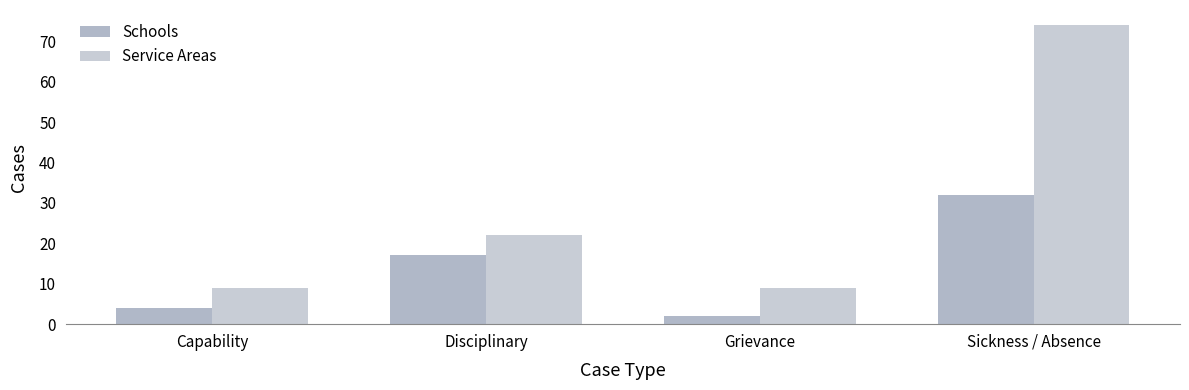

Between Capability and Sickness / Absence, which is larger?

Sickness / Absence